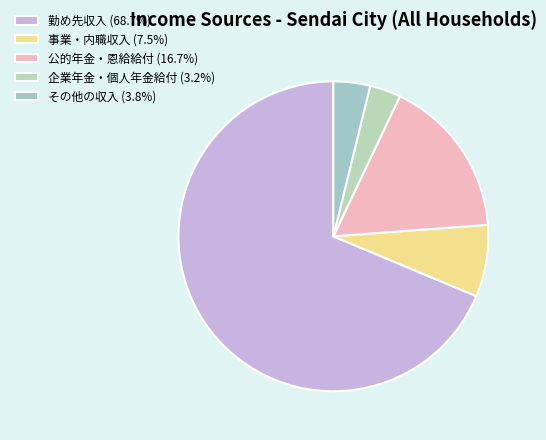

True or false: 勤め先収入 accounts for 69% of the total.

True